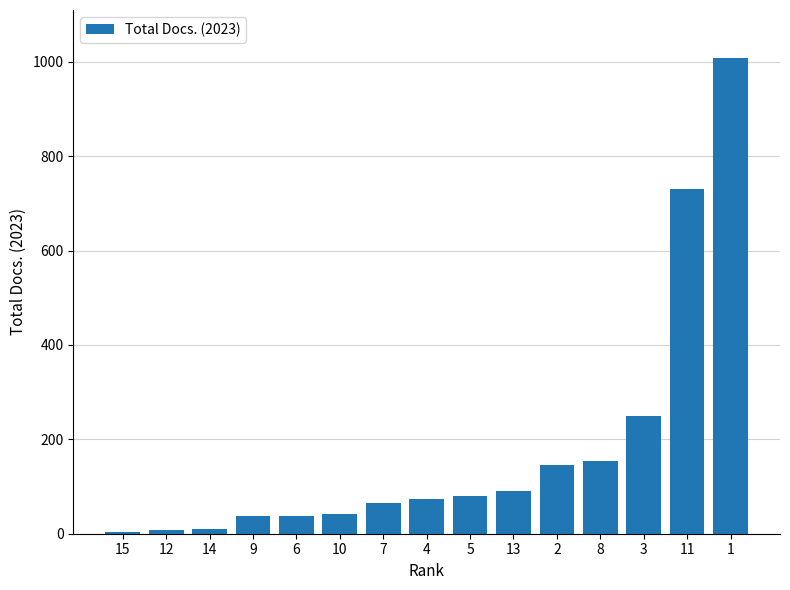

The chart shows a value of 1792 at 1. True or false?

False